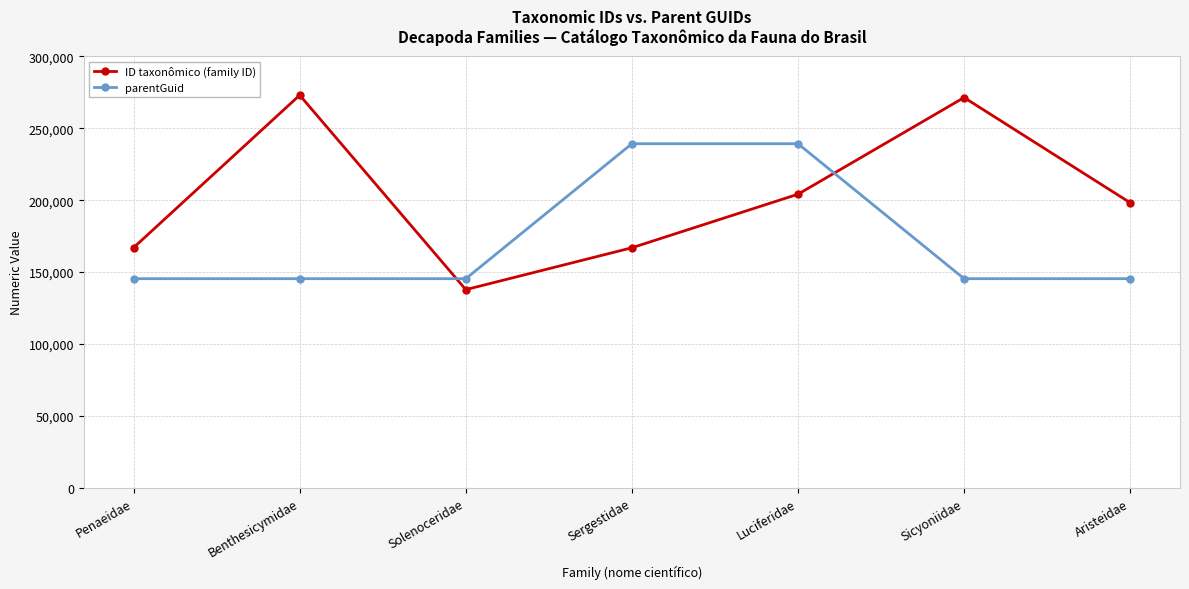

Which series has the largest range (max minus min)?

ID taxonômico (family ID)